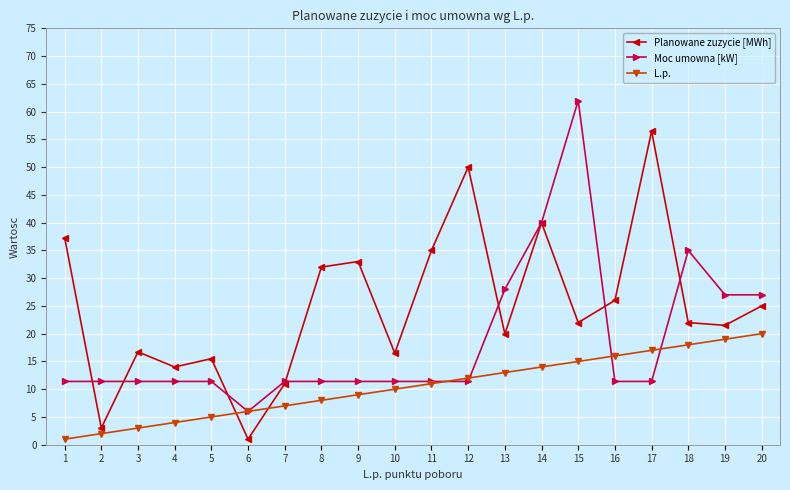

Which series has the largest total across all categories?

Planowane zuzycie [MWh]